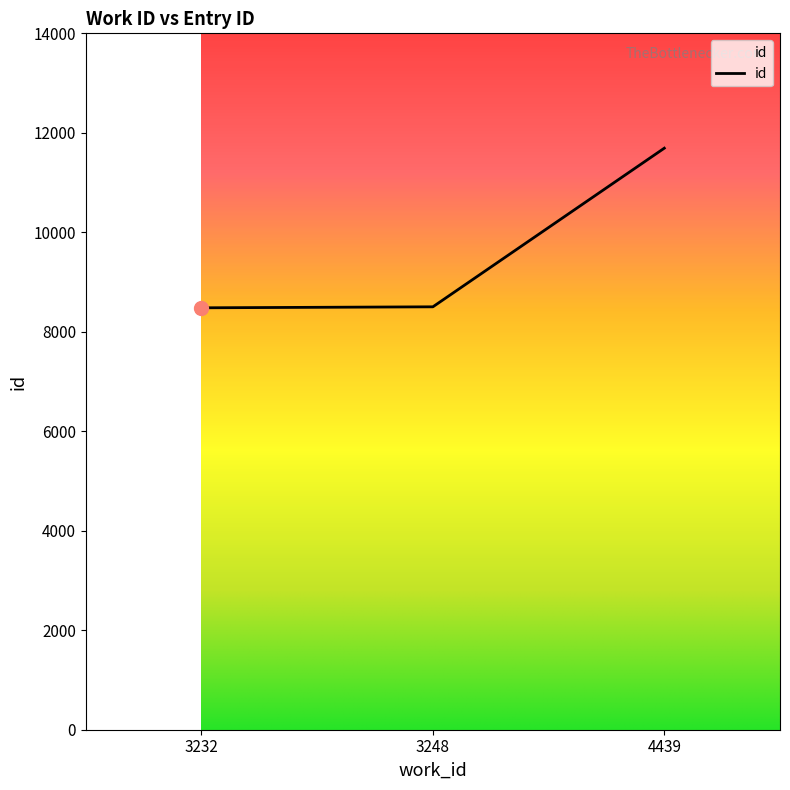

What is the difference between the second highest and minimum values?

20